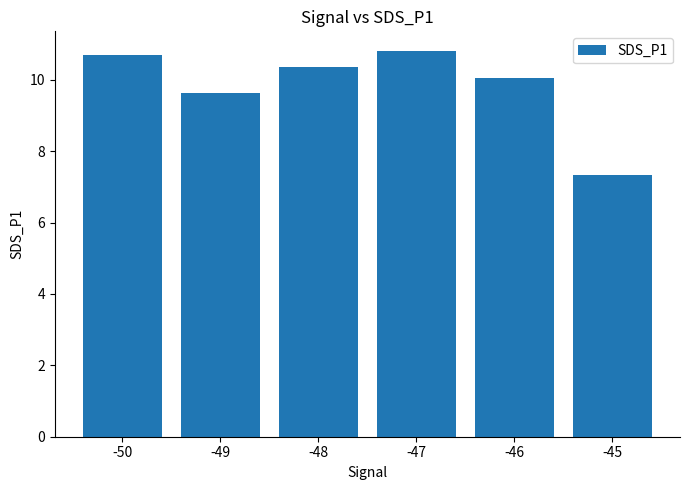

What is the greatest value displayed?

10.8